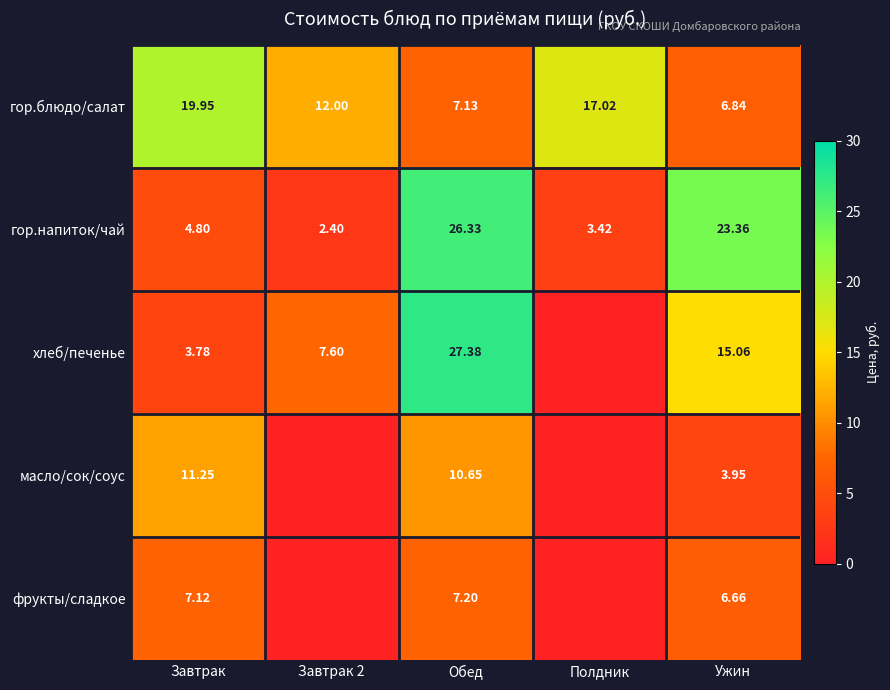

At Ужин, list the series in order from largest to smallest.

гор.напиток/чай, хлеб/печенье, гор.блюдо/салат, фрукты/сладкое, масло/сок/соус